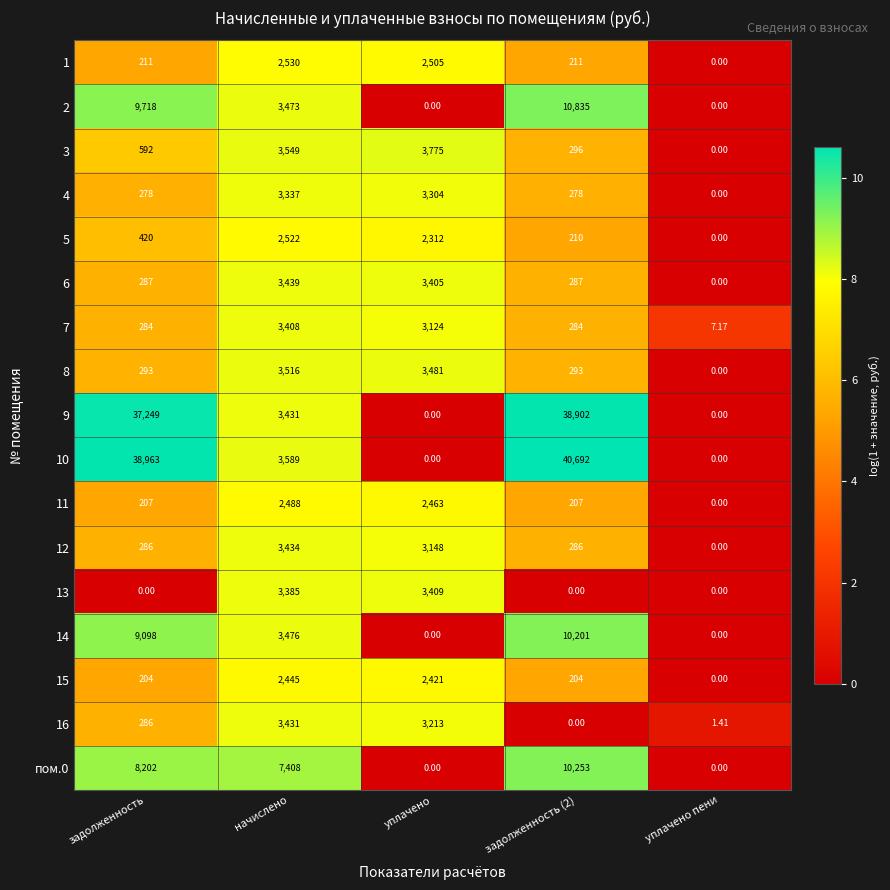

Is the value of 3 at задолженность (2) greater than the value of 2 at уплачено пени?

Yes